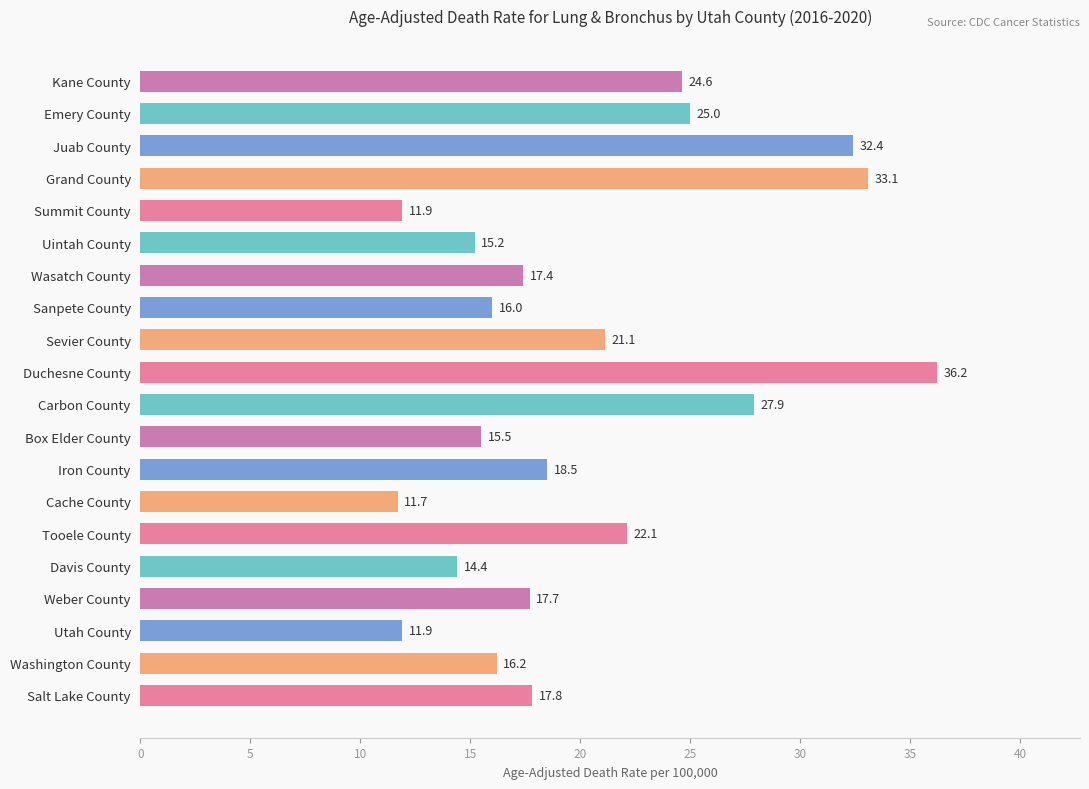

What is the label of the 15th bar from the bottom?

Uintah County